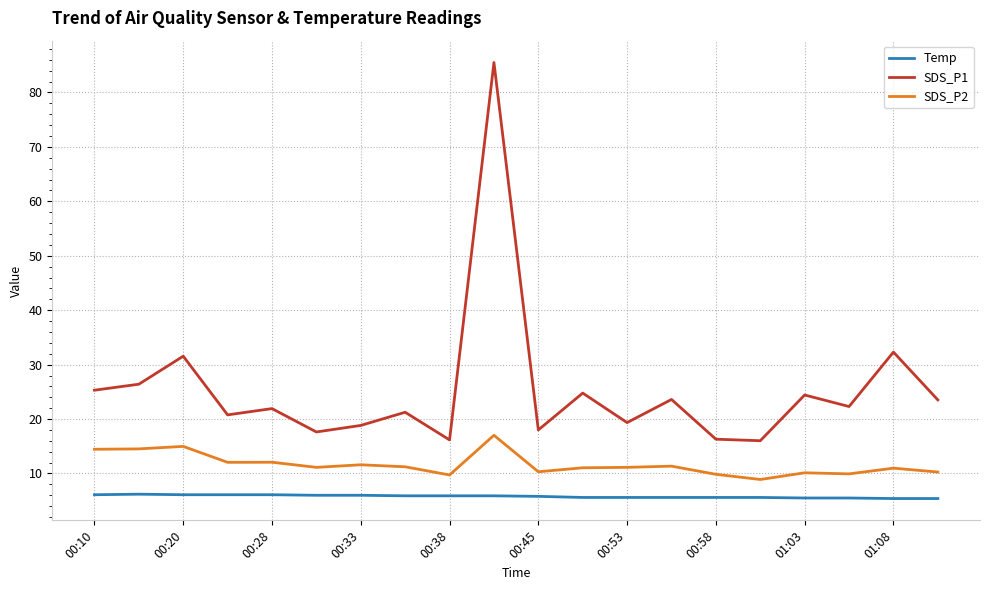

Which series has the largest total across all categories?

SDS_P1